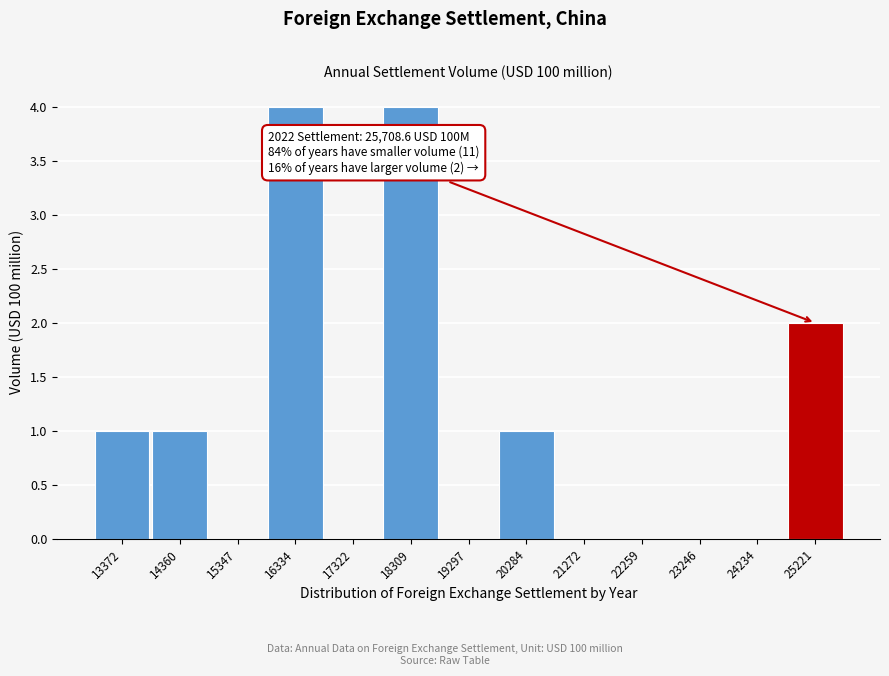

Reading left to right, what are all the values shown in this chart?

13372=1	14360=1	15347=0	16334=4	17322=0	18309=4	19297=0	20284=1	21272=0	22259=0	23246=0	24234=0	25221=2